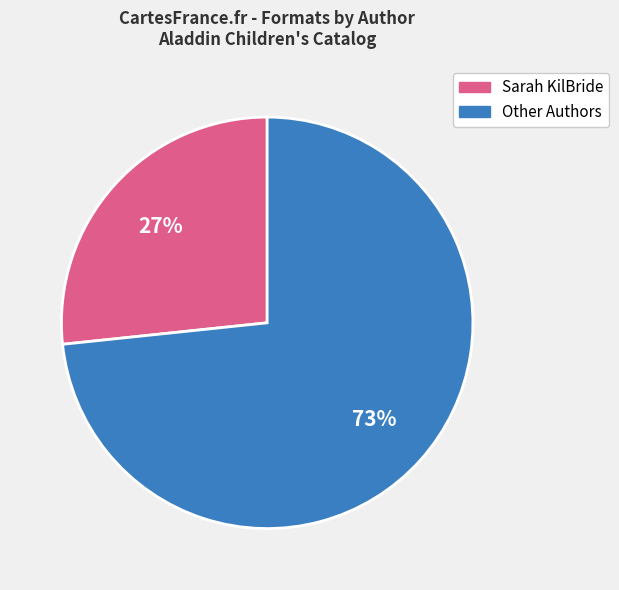

To the nearest percent, what is the average slice percentage?

50%